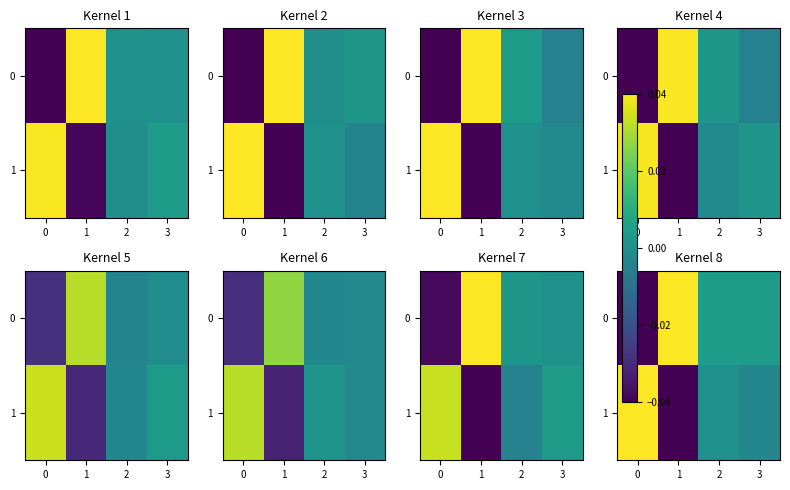

How many values in 1 are above zero?

2